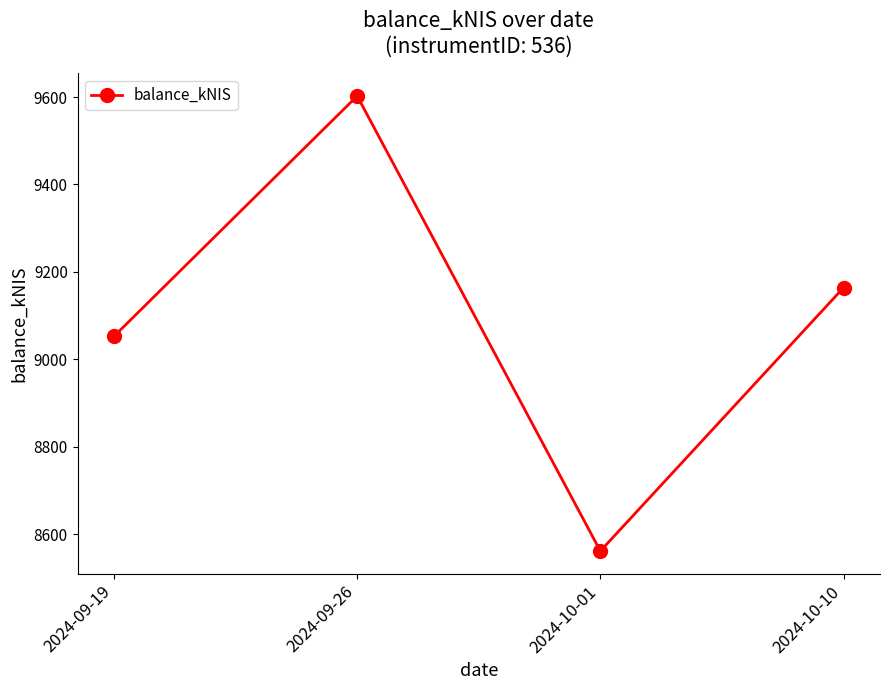

How many points are lower than both their immediate neighbors (excluding endpoints)?

1